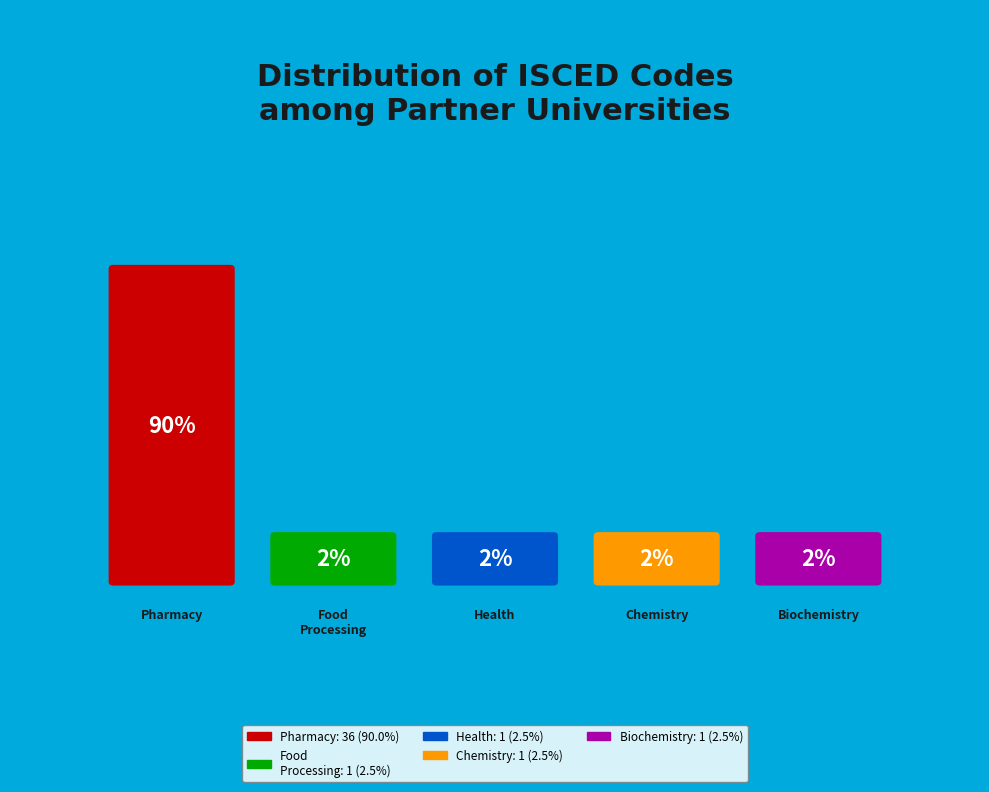

Does any single category account for the majority?

Yes